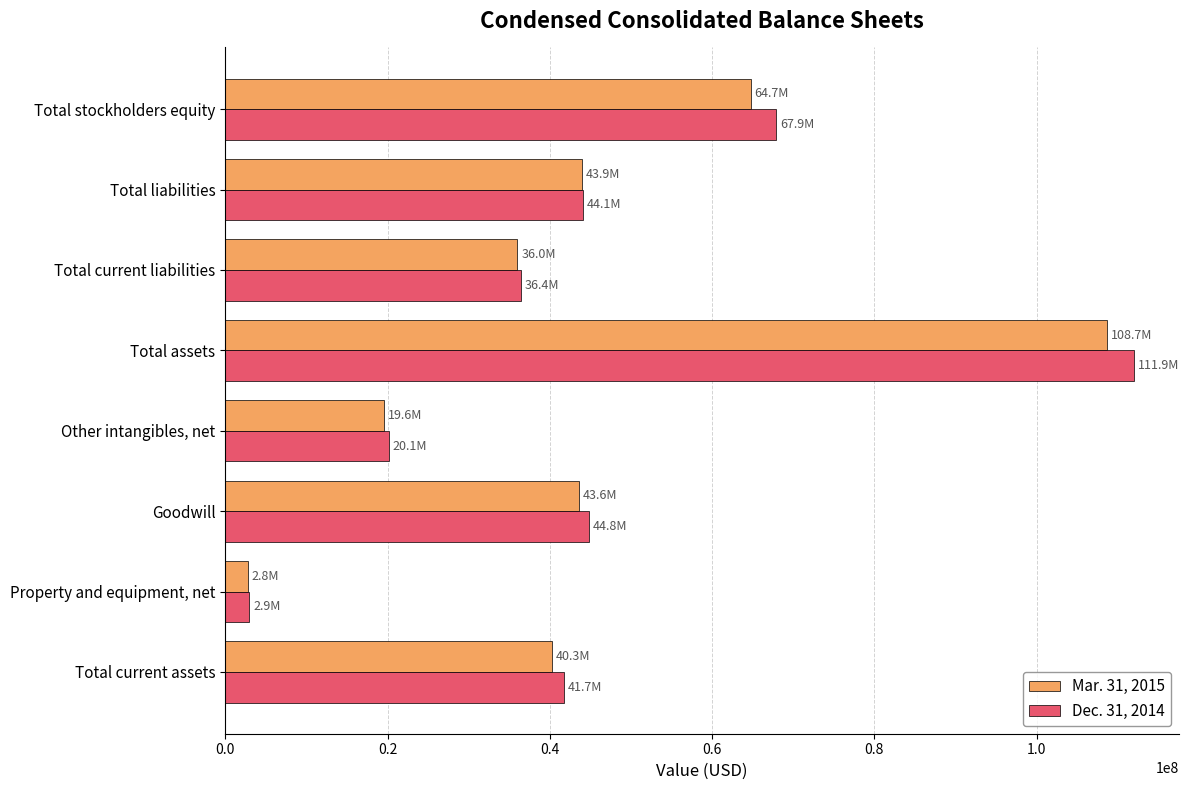

Rank the series by their maximum value, from lowest to highest.

Mar. 31, 2015, Dec. 31, 2014